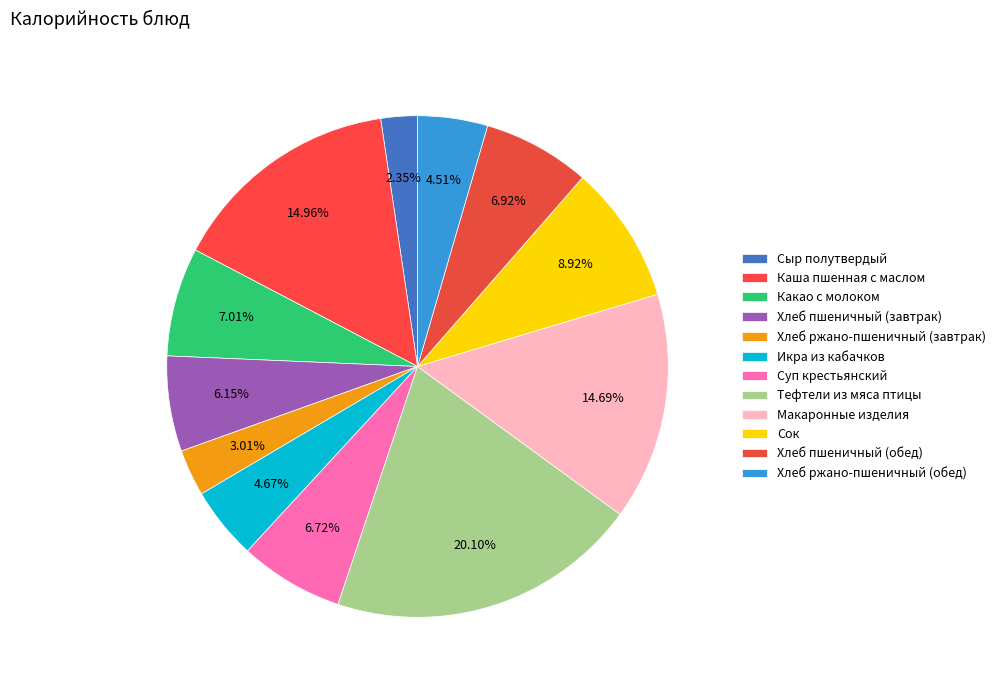

What is the largest slice in the pie chart?

Тефтели из мяса птицы